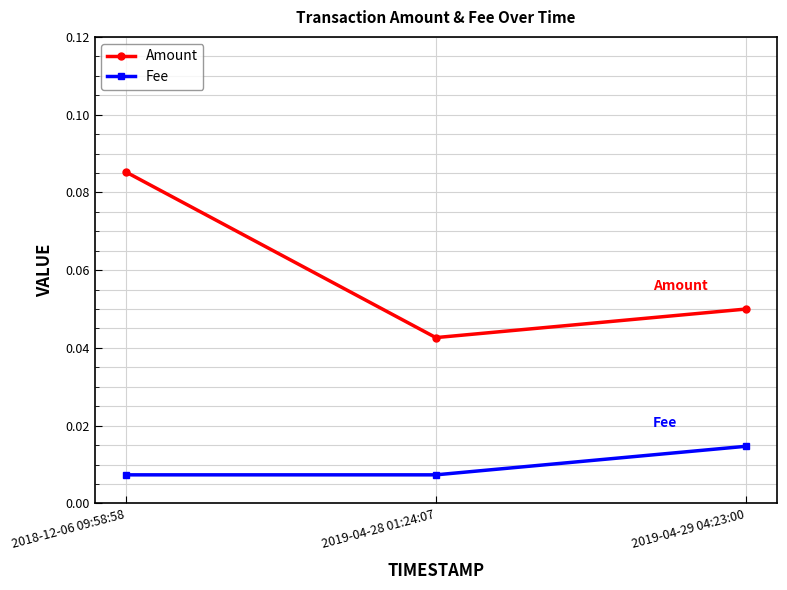

What is the label of the 1st point from the right?

2019-04-29 04:23:00